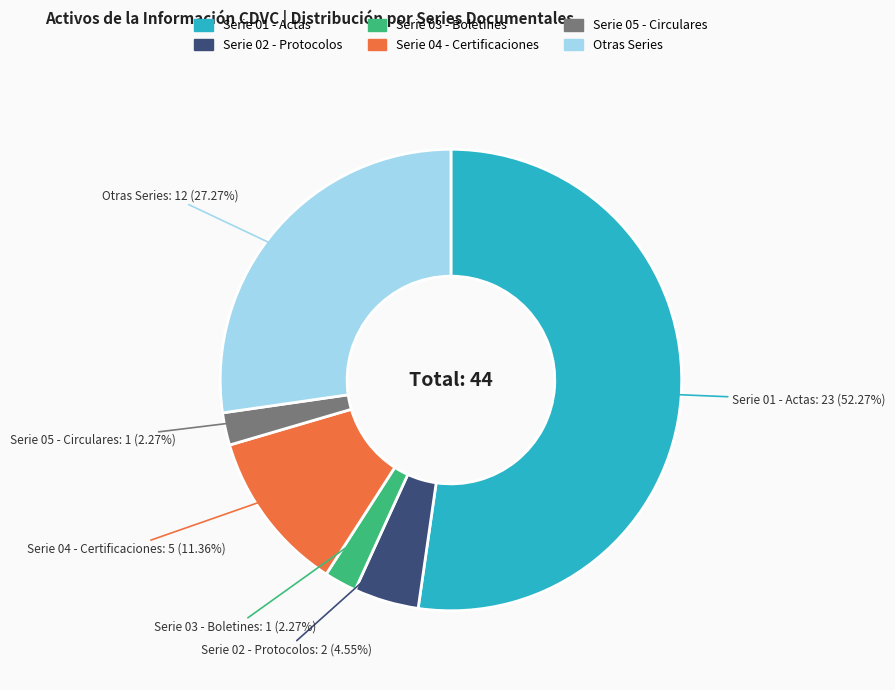

Does any single category account for the majority?

Yes